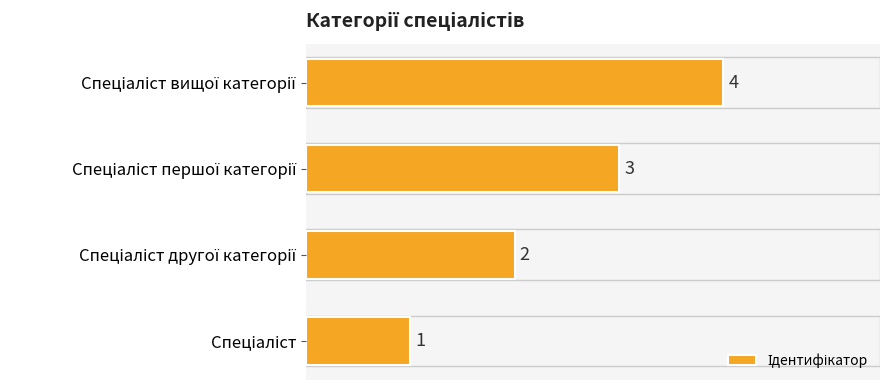

What is the sum of all values?

10